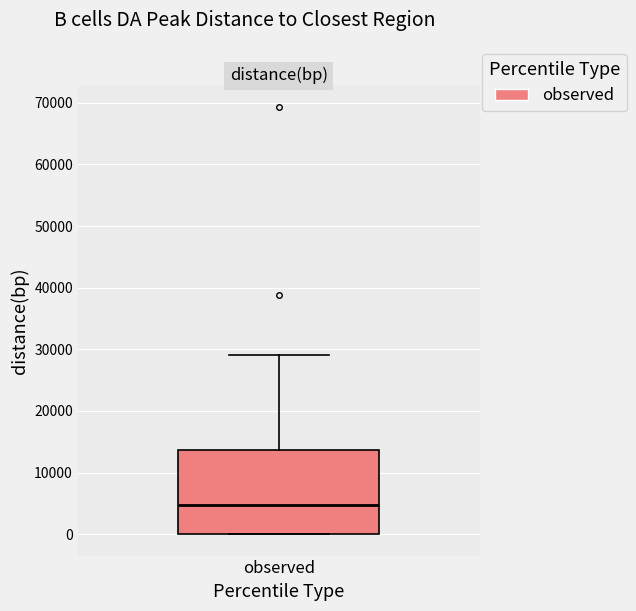

Read this box plot against the y-axis: the position of the median line, the range covered by the box, and the ends of both whiskers. The values are not printed on the chart, so give them approximately, as read against the axis.

median 5000, box 0 to 14000, whiskers 0 to 29000